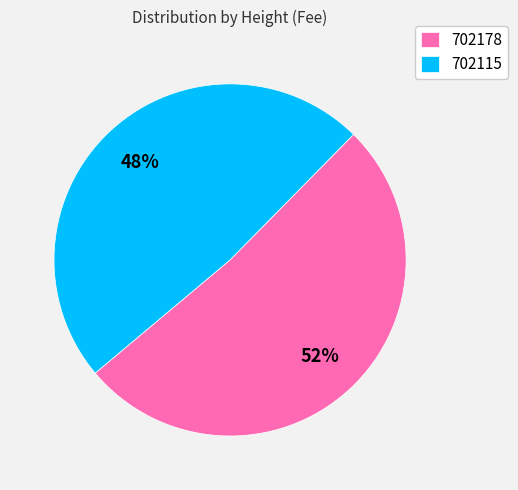

Do 702115 and 702178 together represent more than half of the pie?

Yes